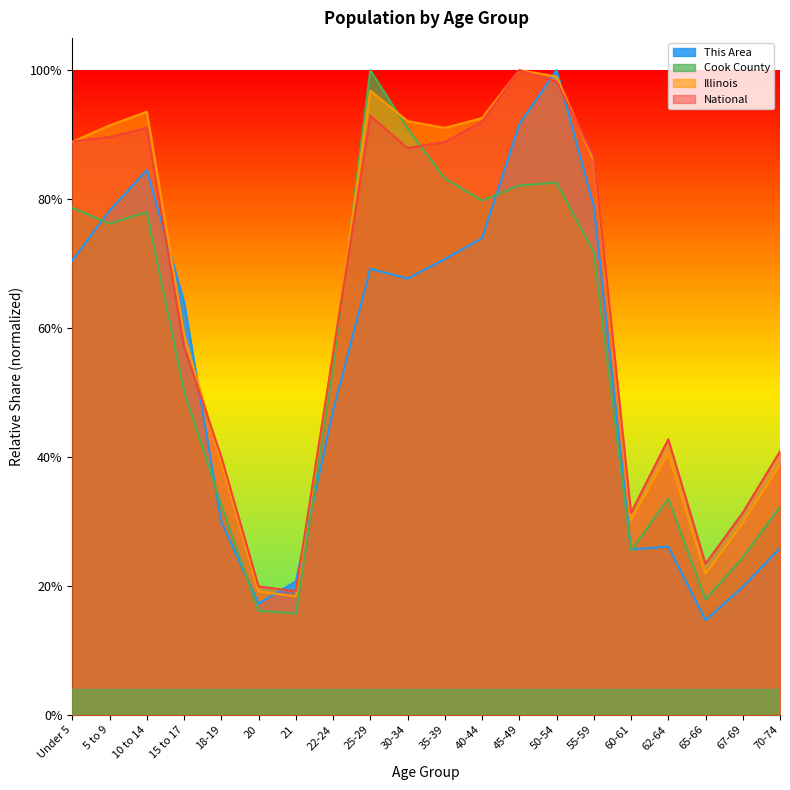

Which has a higher value, 40-44 or 55-59?

55-59